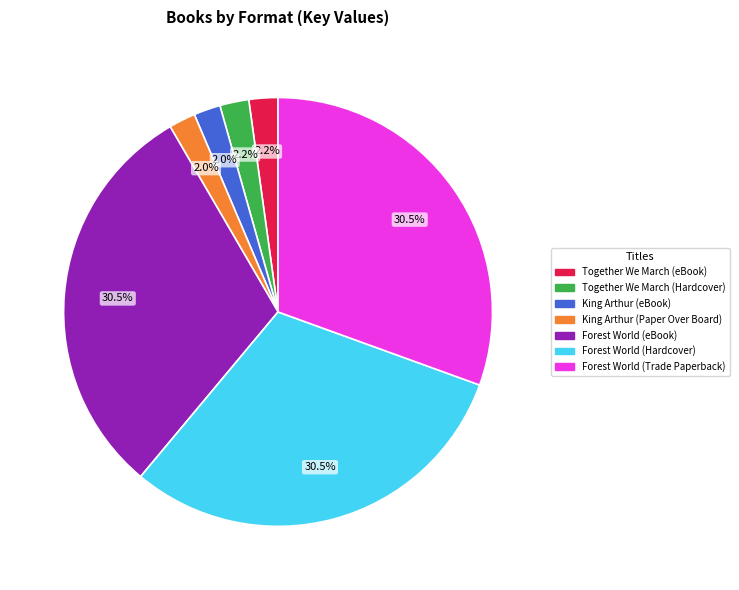

Is there any slice that represents more than half of the pie?

No